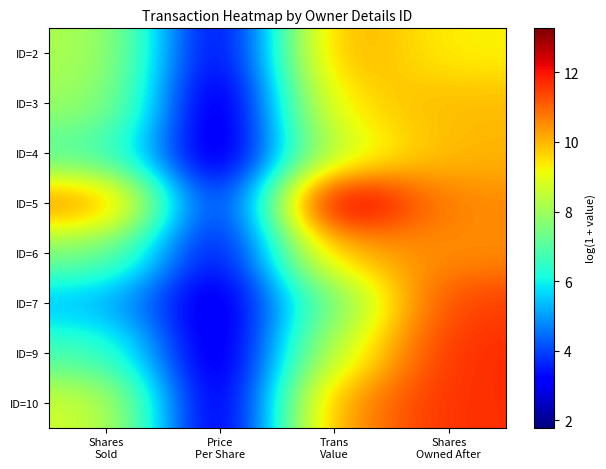

Reading left to right, extract all data points from this chart.

ID=2: Shares
Sold=8.3	Price
Per Share=2.3	Trans
Value=10.4	Shares
Owned After=9.2
ID=3: Shares
Sold=8.0	Price
Per Share=1.8	Trans
Value=9.6	Shares
Owned After=10.0
ID=4: Shares
Sold=6.9	Price
Per Share=1.9	Trans
Value=8.6	Shares
Owned After=10.0
ID=5: Shares
Sold=10.7	Price
Per Share=2.6	Trans
Value=13.3	Shares
Owned After=10.5
ID=6: Shares
Sold=7.6	Price
Per Share=2.6	Trans
Value=10.1	Shares
Owned After=10.5
ID=7: Shares
Sold=5.4	Price
Per Share=2.3	Trans
Value=7.5	Shares
Owned After=11.5
ID=9: Shares
Sold=6.8	Price
Per Share=2.0	Trans
Value=8.7	Shares
Owned After=11.7
ID=10: Shares
Sold=8.8	Price
Per Share=1.9	Trans
Value=10.5	Shares
Owned After=11.7